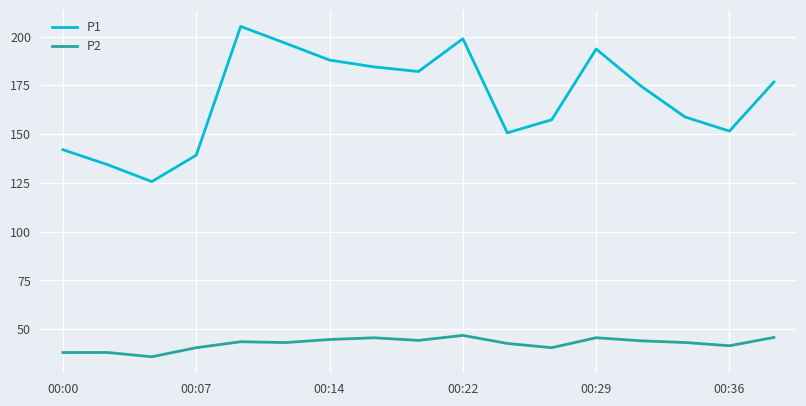

List the series in order of their overall mean, highest first.

P1, P2